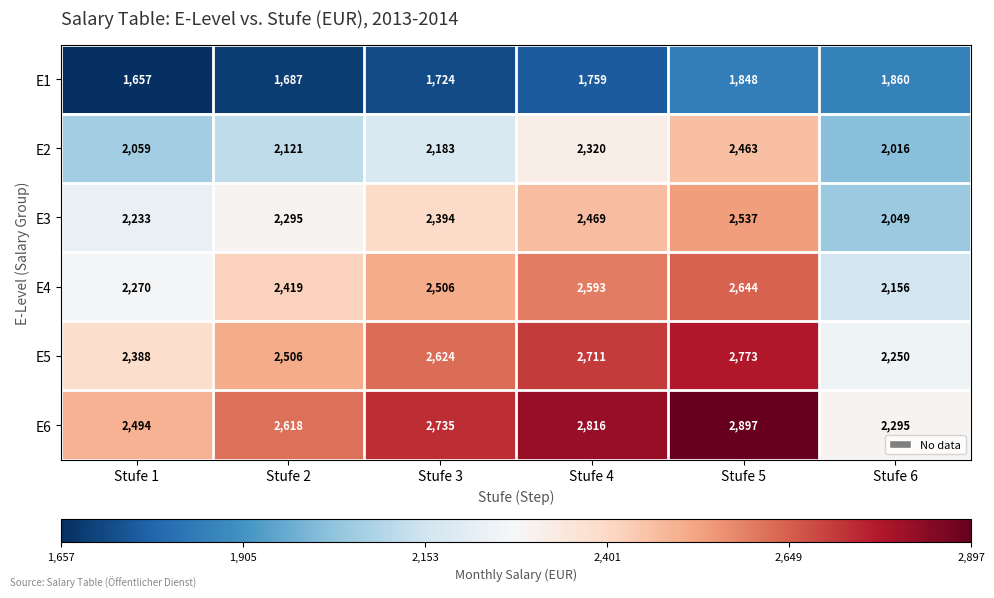

What is the maximum value for E3?

2537